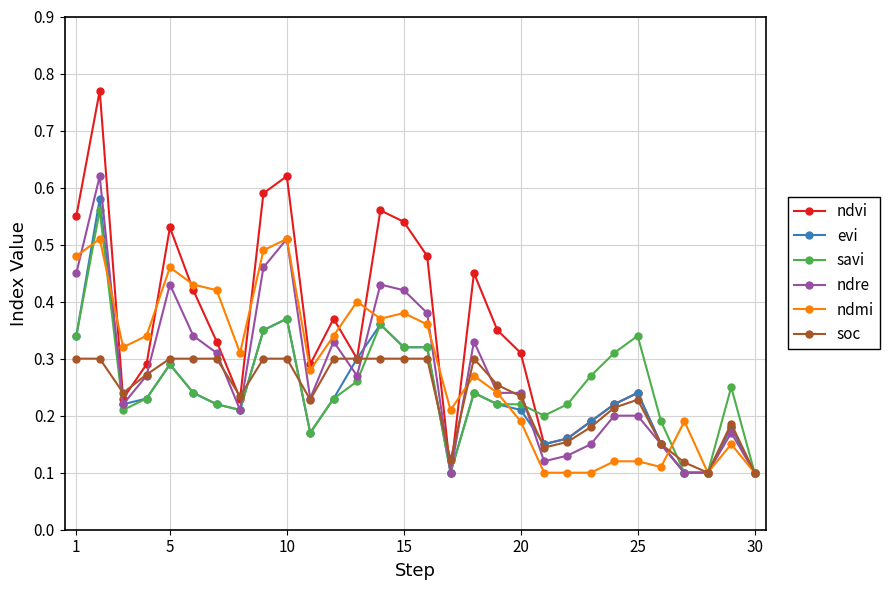

Which series has the largest total across all categories?

ndvi